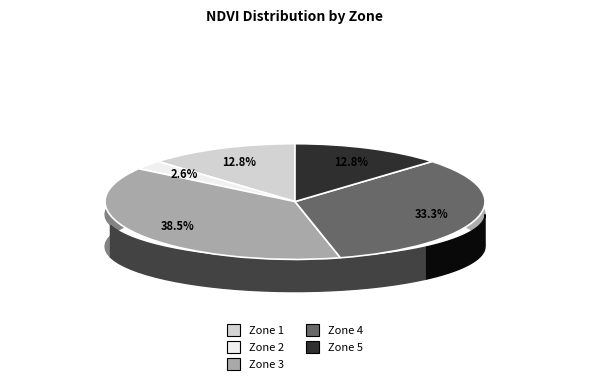

To the nearest percent, what percentage of the pie is Zone 1?

13%